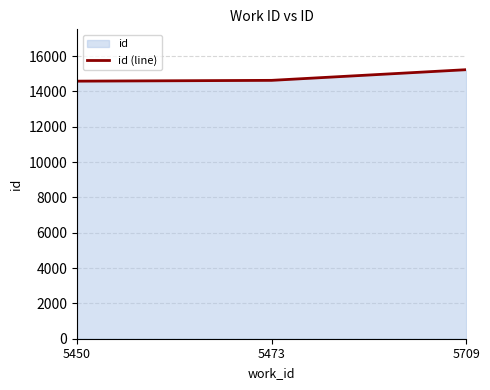

What is the difference between the second highest and minimum values?

45